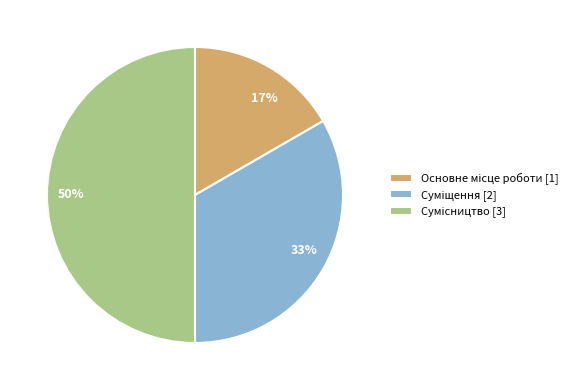

To the nearest percent, what is the difference between the largest and smallest slice percentages?

33%